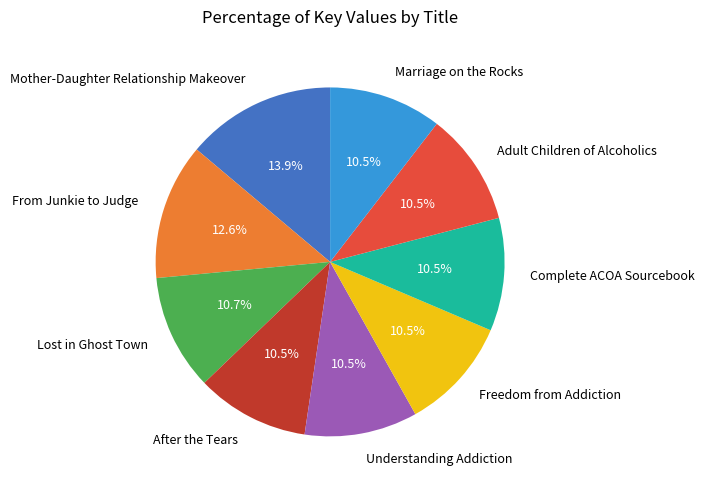

How many slices are in this pie chart?

9